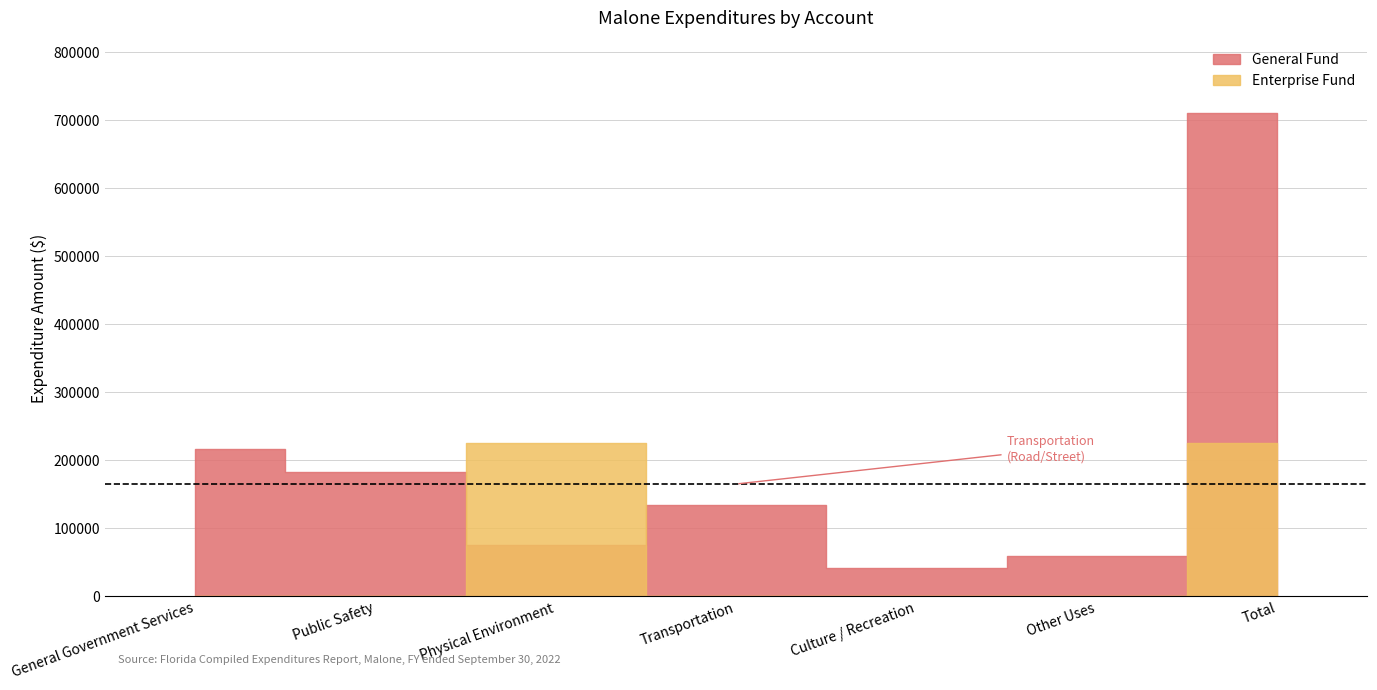

The value of Enterprise at General Government Services is 0. True or false?

True